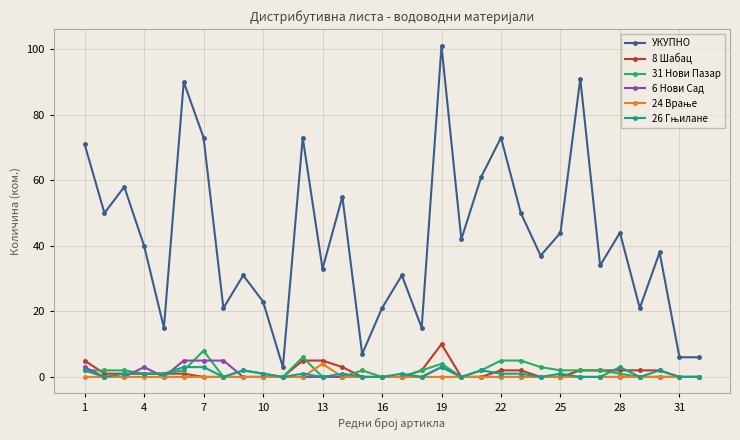

Which series has the largest total across all categories?

УКУПНО